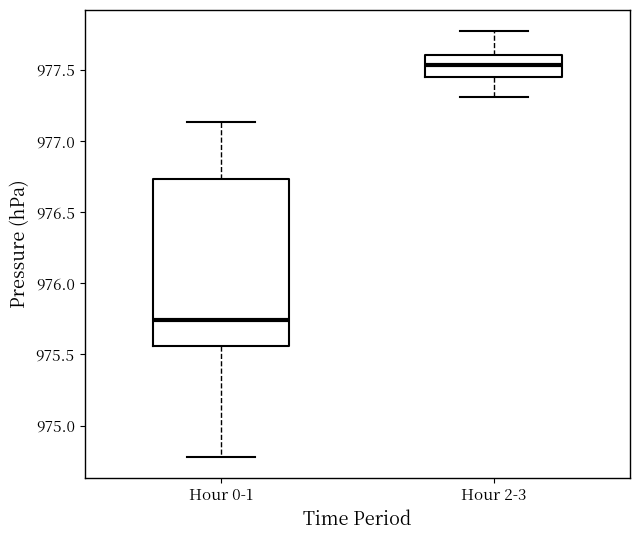

Which box's median line is the highest?

Hour 2-3